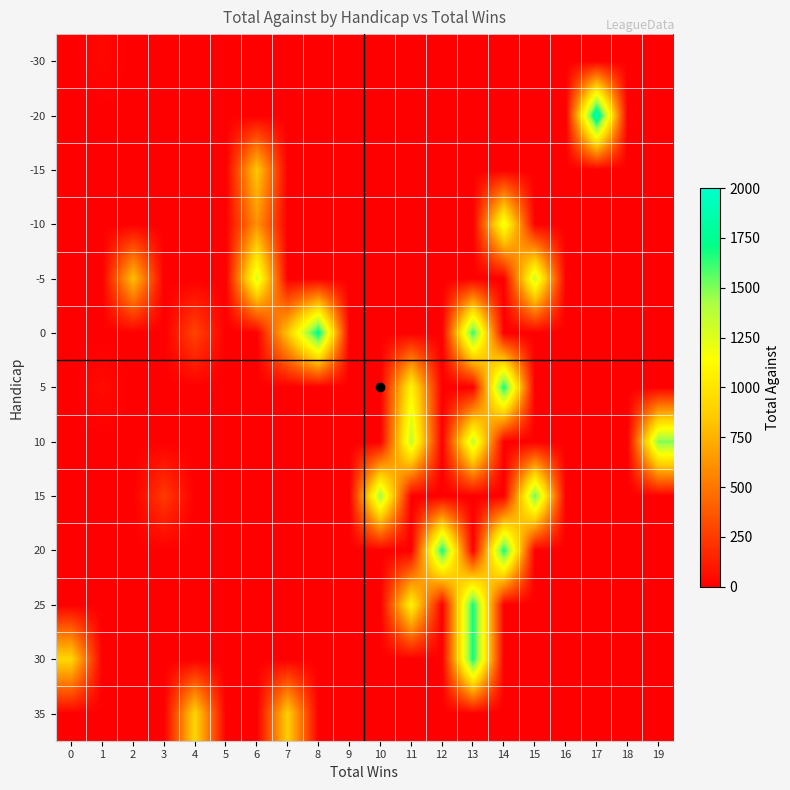

Reading left to right, extract all data points from this chart.

-30: 0=0	1=35	2=0	3=0	4=0	5=0	6=0	7=0	8=0	9=0	10=0	11=0	12=0	13=0	14=0	15=0	16=0	17=0	18=0	19=0
-20: 0=0	1=0	2=0	3=0	4=0	5=0	6=0	7=0	8=0	9=0	10=0	11=0	12=0	13=0	14=0	15=0	16=0	17=1926	18=0	19=0
-15: 0=0	1=0	2=0	3=0	4=0	5=0	6=848	7=0	8=0	9=0	10=0	11=0	12=0	13=0	14=0	15=0	16=0	17=0	18=0	19=0
-10: 0=0	1=0	2=0	3=0	4=0	5=0	6=613	7=0	8=0	9=0	10=0	11=0	12=0	13=0	14=1234	15=0	16=0	17=0	18=0	19=0
-5: 0=0	1=0	2=809	3=0	4=0	5=0	6=1279	7=0	8=0	9=0	10=0	11=0	12=0	13=0	14=0	15=1329	16=0	17=0	18=0	19=0
0: 0=0	1=0	2=0	3=0	4=286	5=0	6=0	7=839	8=1754	9=0	10=0	11=0	12=0	13=1643	14=0	15=0	16=0	17=0	18=0	19=0
5: 0=0	1=49	2=0	3=0	4=0	5=0	6=0	7=0	8=0	9=0	10=0	11=1090	12=0	13=0	14=1699	15=0	16=0	17=0	18=0	19=0
10: 0=0	1=0	2=0	3=0	4=0	5=0	6=0	7=0	8=0	9=0	10=0	11=1355	12=0	13=1355	14=0	15=0	16=0	17=0	18=0	19=1504
15: 0=0	1=0	2=0	3=241	4=0	5=0	6=0	7=0	8=0	9=0	10=1442	11=0	12=0	13=0	14=0	15=1548	16=0	17=0	18=0	19=0
20: 0=0	1=0	2=0	3=0	4=0	5=0	6=0	7=0	8=0	9=0	10=0	11=0	12=1699	13=0	14=1699	15=0	16=0	17=0	18=0	19=0
25: 0=0	1=0	2=0	3=0	4=0	5=0	6=0	7=0	8=0	9=0	10=0	11=1080	12=0	13=1701	14=0	15=0	16=0	17=0	18=0	19=0
30: 0=914	1=0	2=0	3=0	4=0	5=0	6=0	7=0	8=0	9=0	10=0	11=0	12=0	13=1701	14=0	15=0	16=0	17=0	18=0	19=0
35: 0=0	1=0	2=0	3=0	4=914	5=0	6=0	7=879	8=0	9=0	10=0	11=0	12=0	13=0	14=0	15=0	16=0	17=0	18=0	19=0